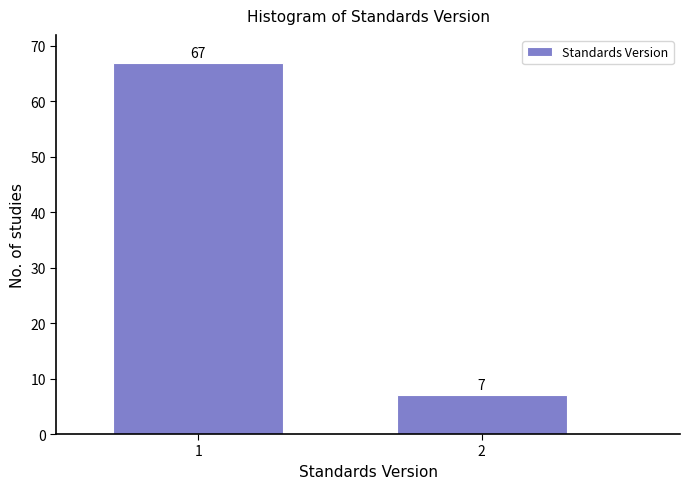

Reading left to right, what are all the values shown in this chart?

1=67	2=7